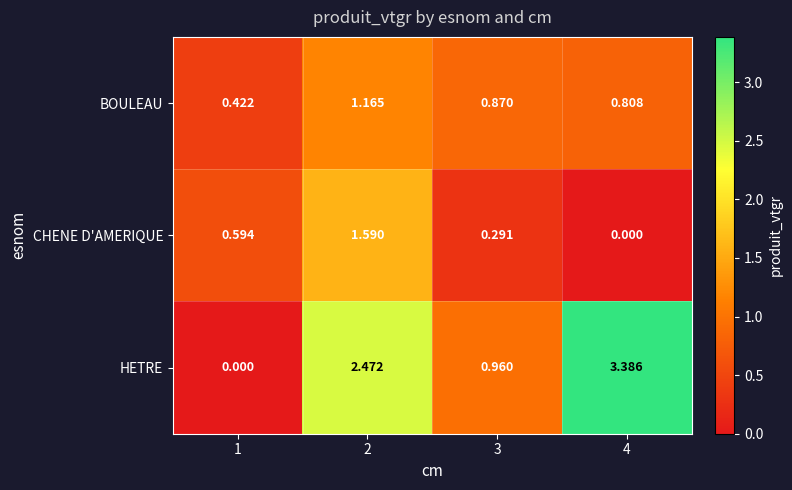

Which series has the largest range (max minus min)?

HETRE